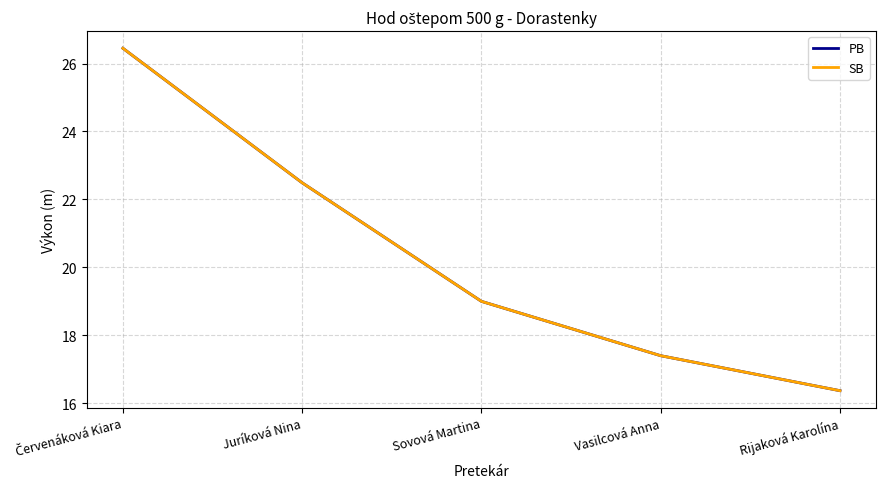

Does the chart display data point markers on the line(s)?

No